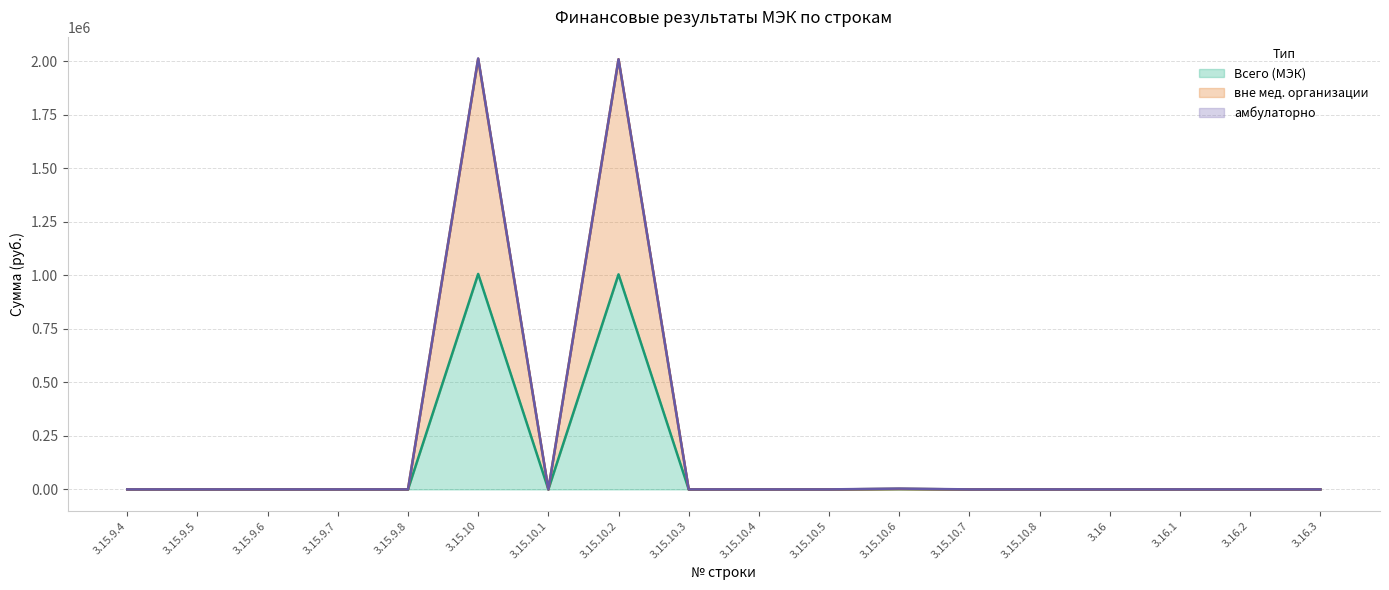

What position from the right is 3.15.9.7?

15